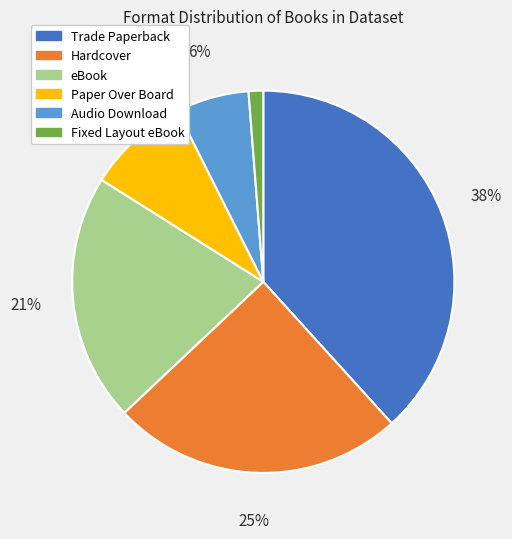

How many segments does this pie chart have?

6